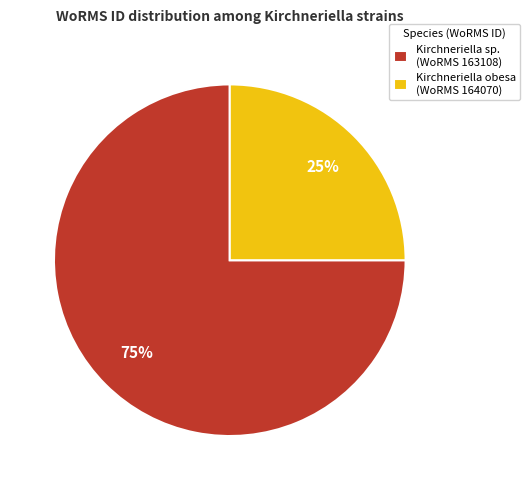

Rank the categories by value from highest to lowest.

Kirchneriella sp. (WoRMS 163108), Kirchneriella obesa (WoRMS 164070)